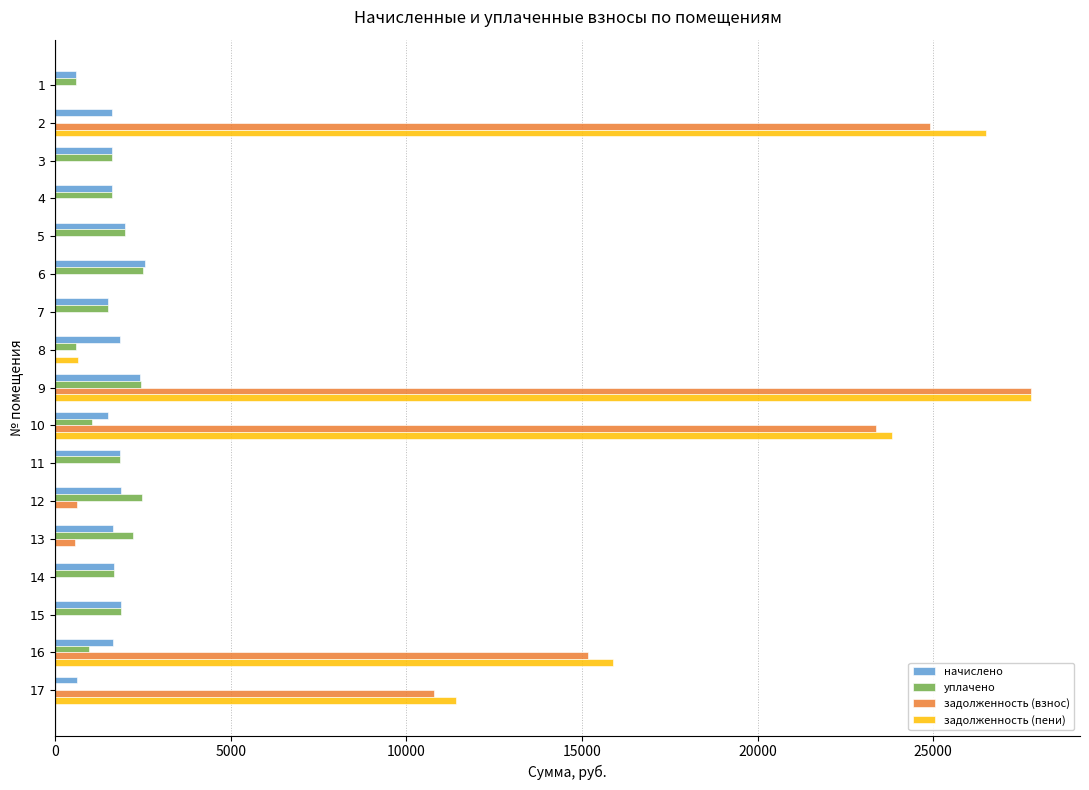

Which series changed the most between 12 and 16?

задолженность (пени)